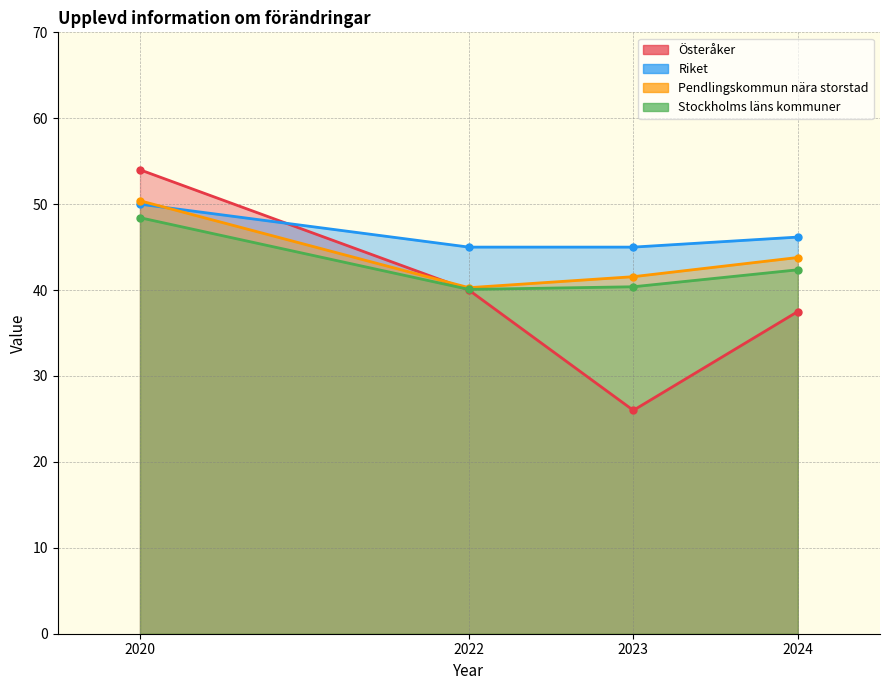

The value of Stockholms läns kommuner at 2020 is 76.3. True or false?

False